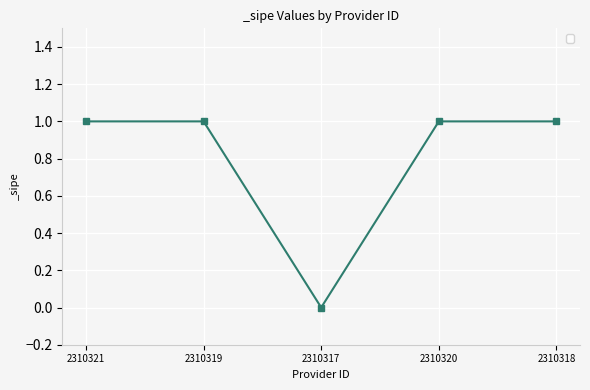

Is it true that the value at 2310319 is 1?

True